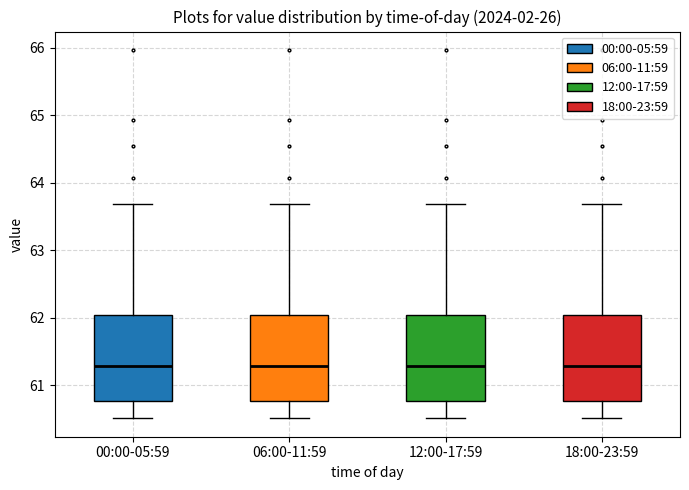

Where is the lower edge of the box for 12:00-17:59 on the y-axis? The values are not printed on the chart, so give them approximately, as read against the axis.

60.8